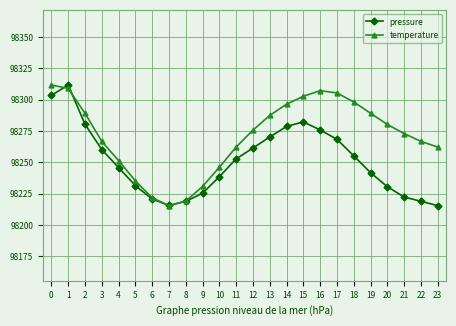

Rank the series at 21 from lowest to highest value.

pressure, temperature